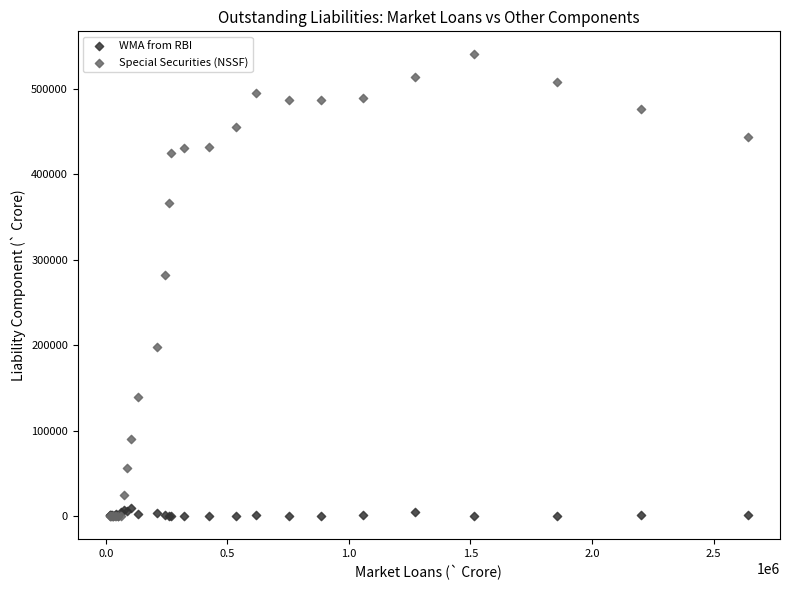

What are all the series names shown in the legend?

WMA from RBI, Special Securities (NSSF)